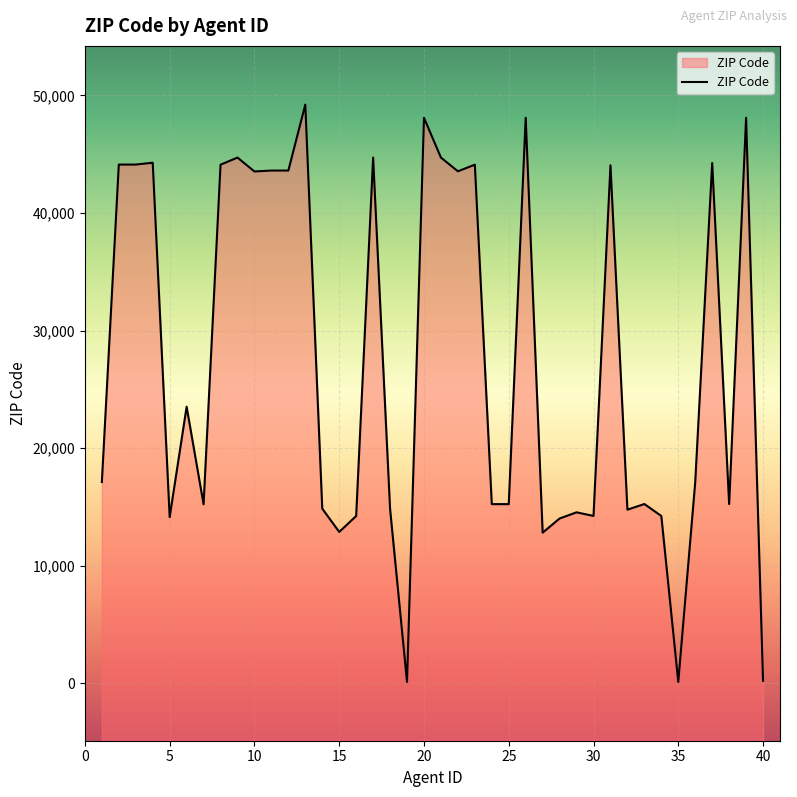

What is the value of the 37th point from the left?

44256